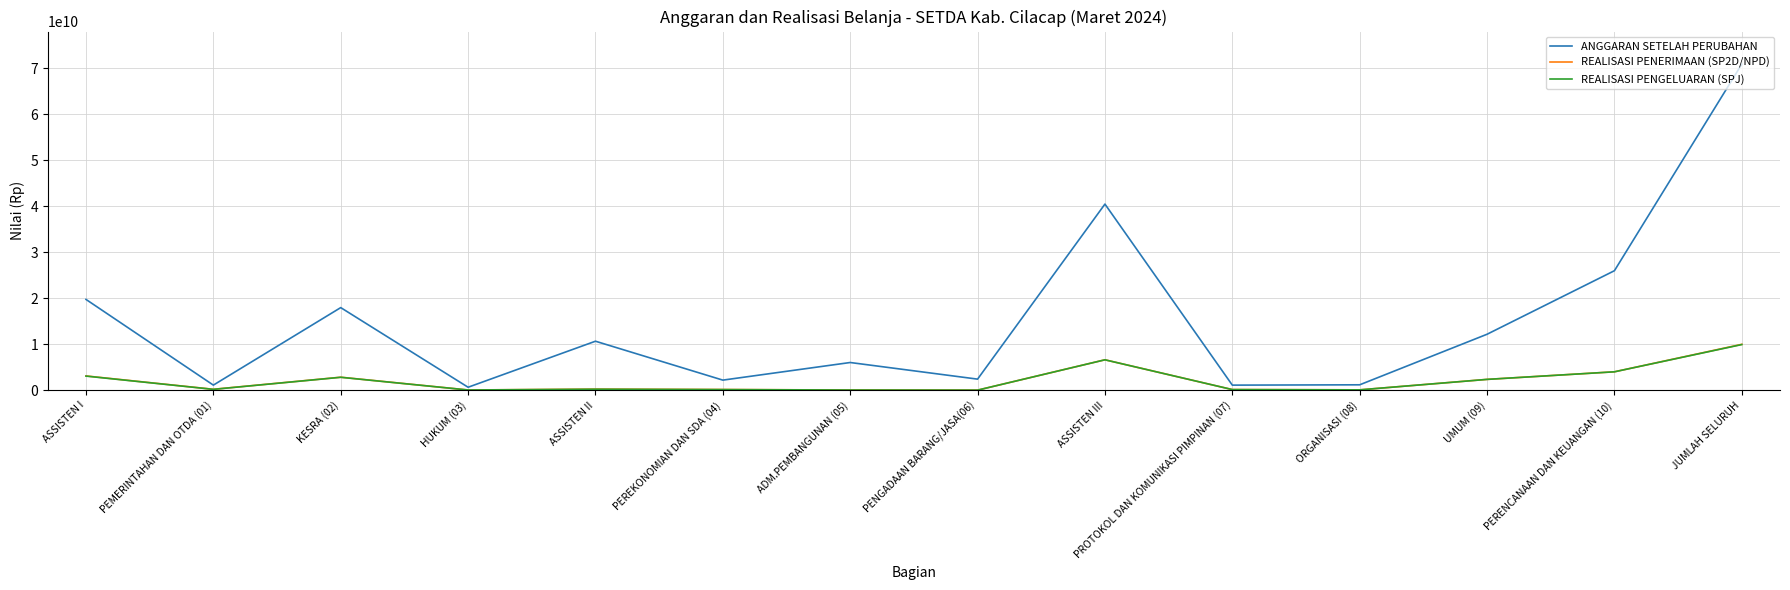

What is the smallest value displayed?

29119348